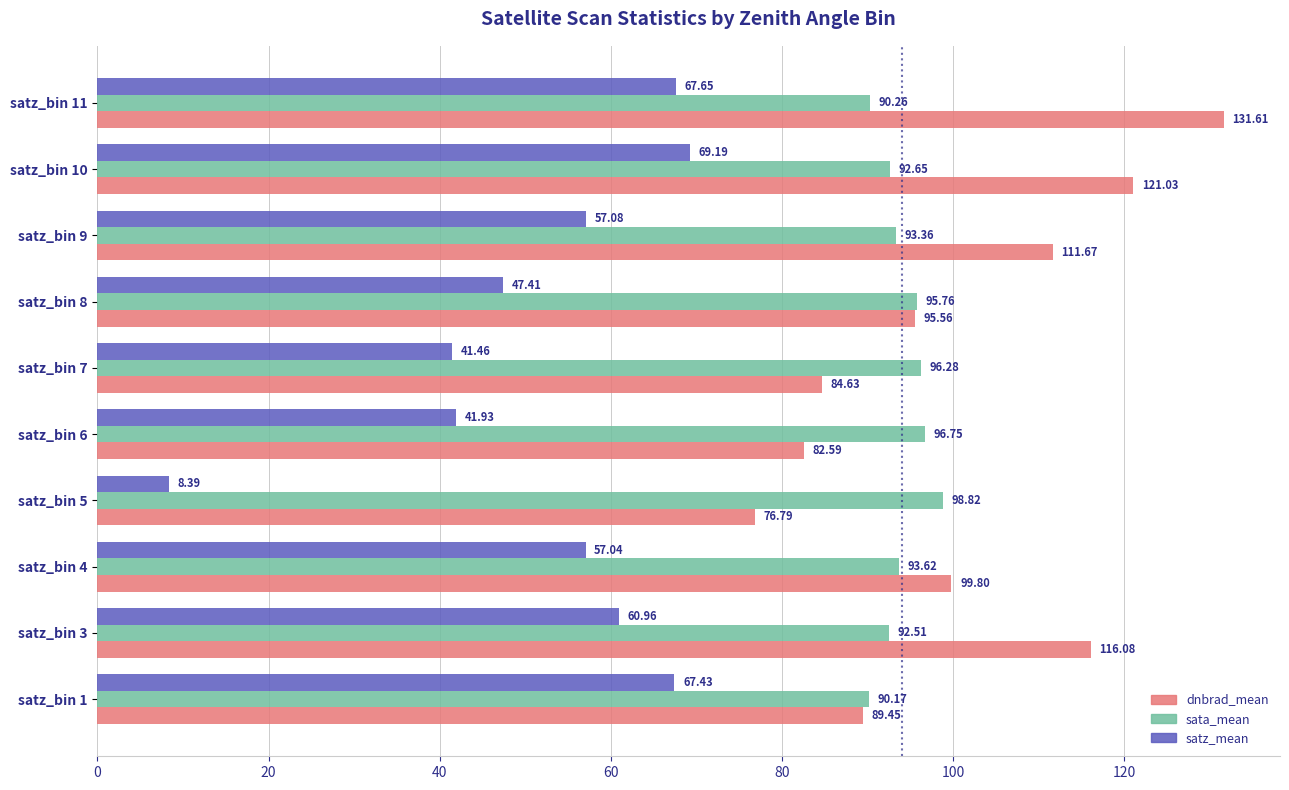

What is the maximum value shown in the chart?

131.6